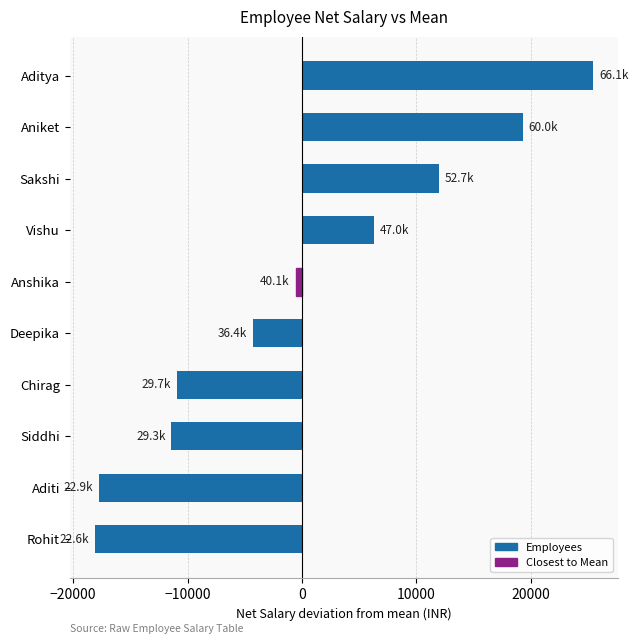

Reading bottom to top, transcribe all the data shown in this chart.

-18111	-17741	-11411	-10961	-4261	-561	6309	11989	19309	25439